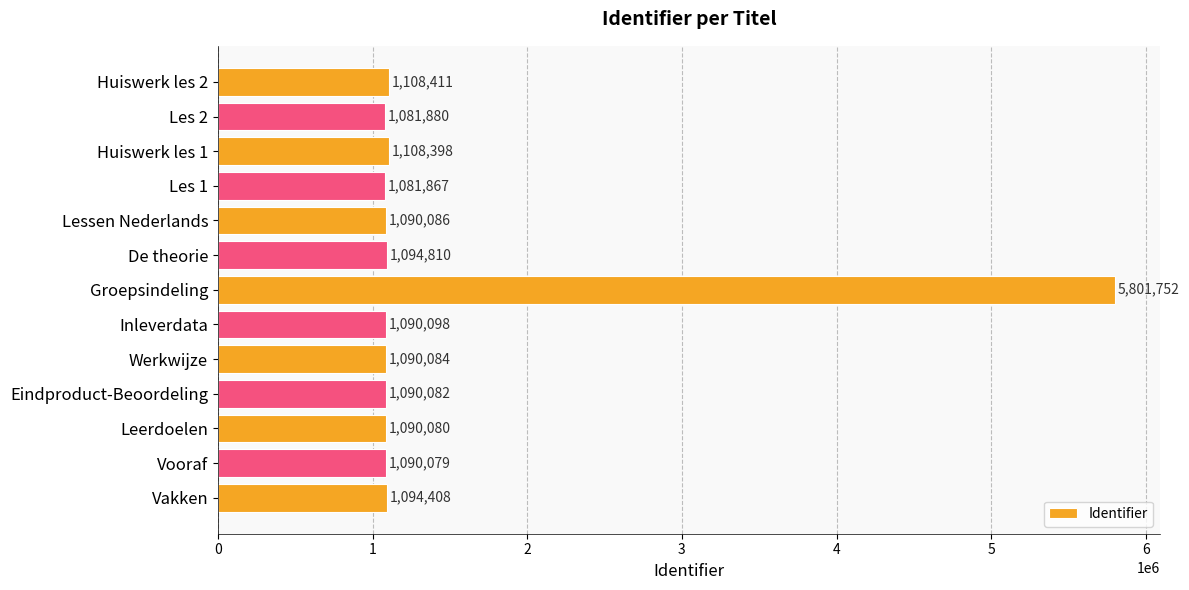

Rank the categories by value from highest to lowest.

Groepsindeling, Huiswerk les 2, Huiswerk les 1, De theorie, Vakken, Inleverdata, Lessen Nederlands, Werkwijze, Eindproduct-Beoordeling, Leerdoelen, Vooraf, Les 2, Les 1